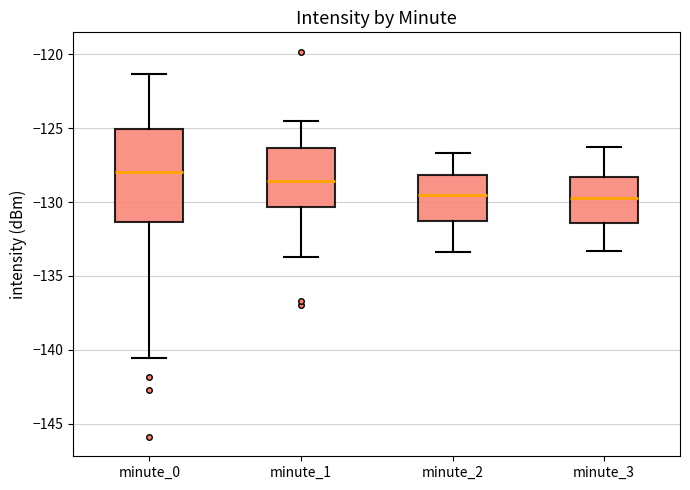

Reading left to right, read every box against the y-axis: the position of its median line, the range the box covers, and the ends of its whiskers. The values are not printed on the chart, so give them approximately, as read against the axis.

minute_0: median -128.0, box -131.5 to -125.0, whiskers -140.5 to -121.5
minute_1: median -128.5, box -130.5 to -126.5, whiskers -133.5 to -124.5
minute_2: median -129.5, box -131.0 to -128.0, whiskers -133.5 to -126.5
minute_3: median -129.5, box -131.5 to -128.5, whiskers -133.5 to -126.5